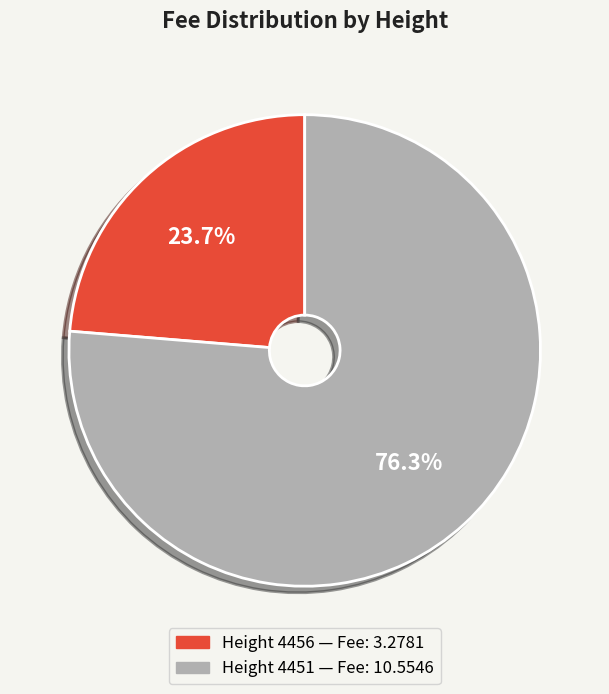

To the nearest percent, what is the difference between the largest and smallest slice percentages?

53%